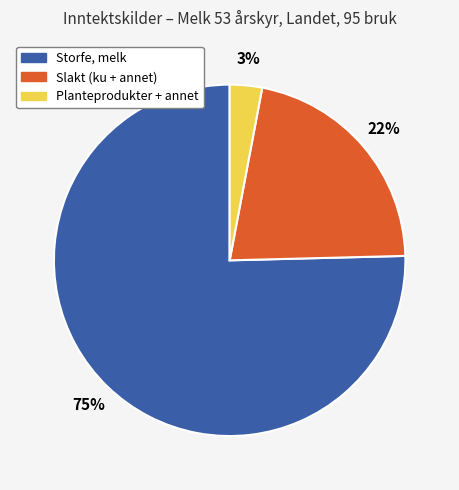

Rank the categories by value from highest to lowest.

Storfe, melk, Slakt (ku + annet), Planteprodukter + annet